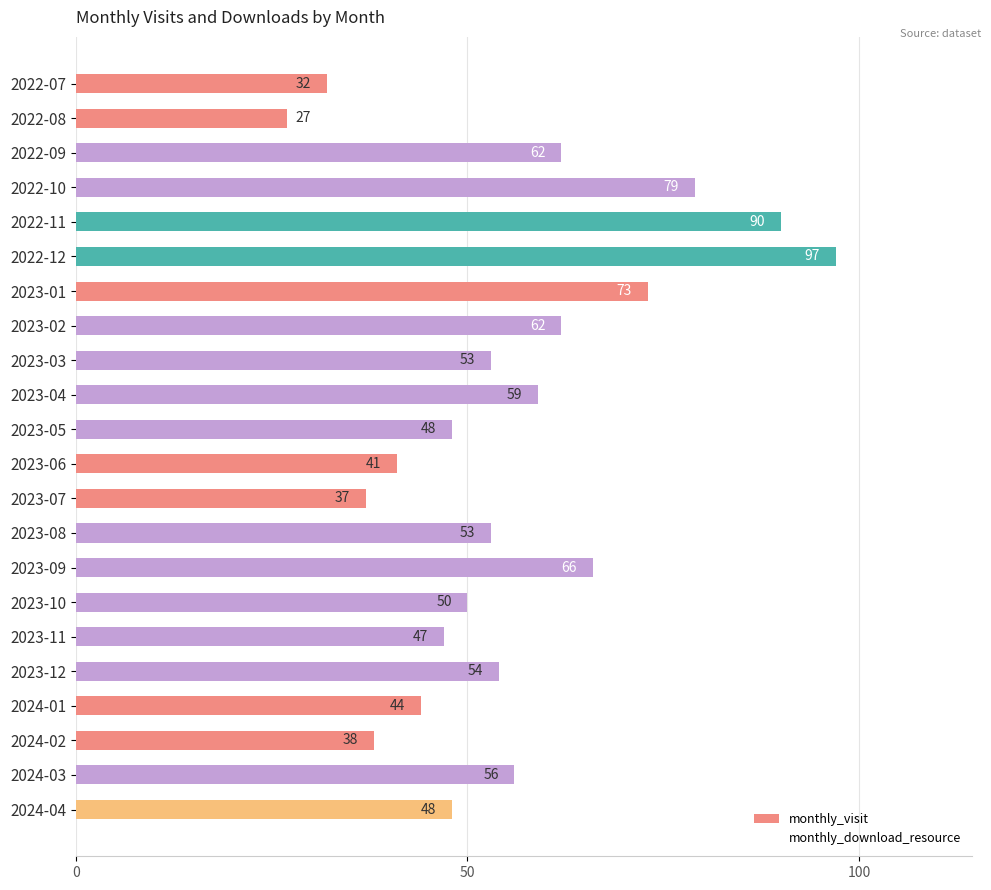

The chart shows a value of 85 at 2024-04. True or false?

False